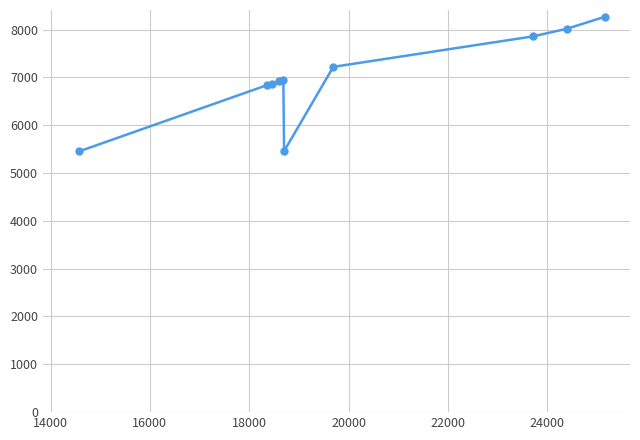

What is the value of the 2nd point from the left?

6836